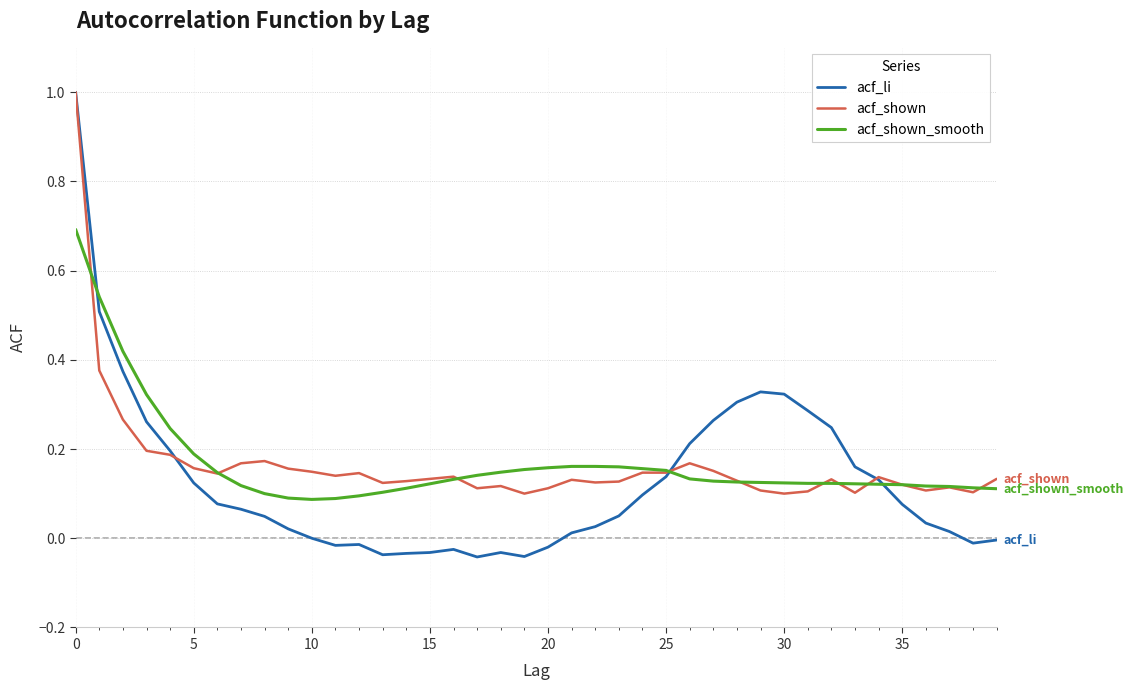

Which series has the widest spread of values?

acf_li